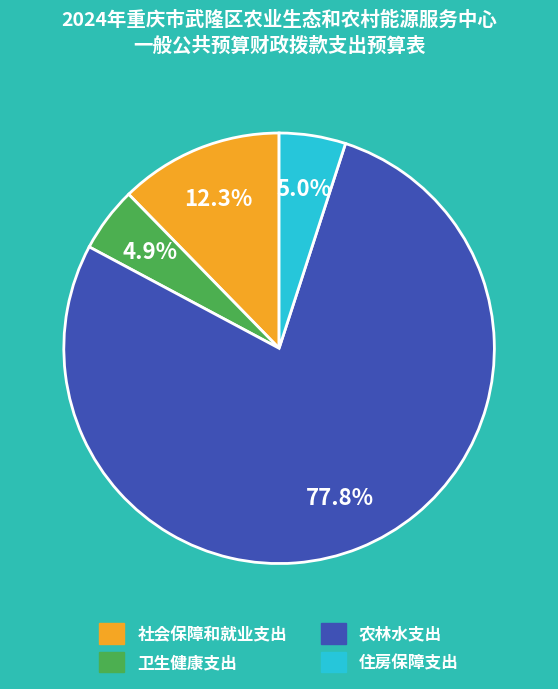

Does 社会保障和就业支出 account for over 50% of the chart?

No